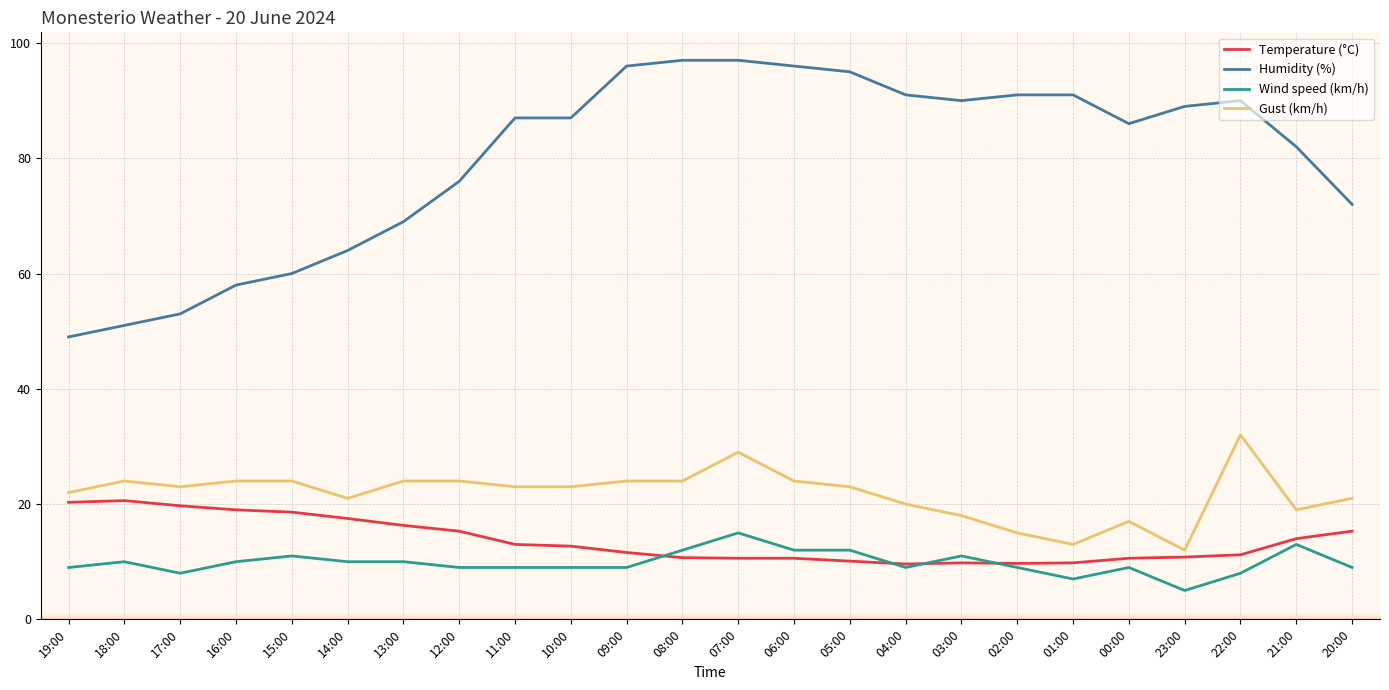

At which category is the sum across all series the highest?

07:00